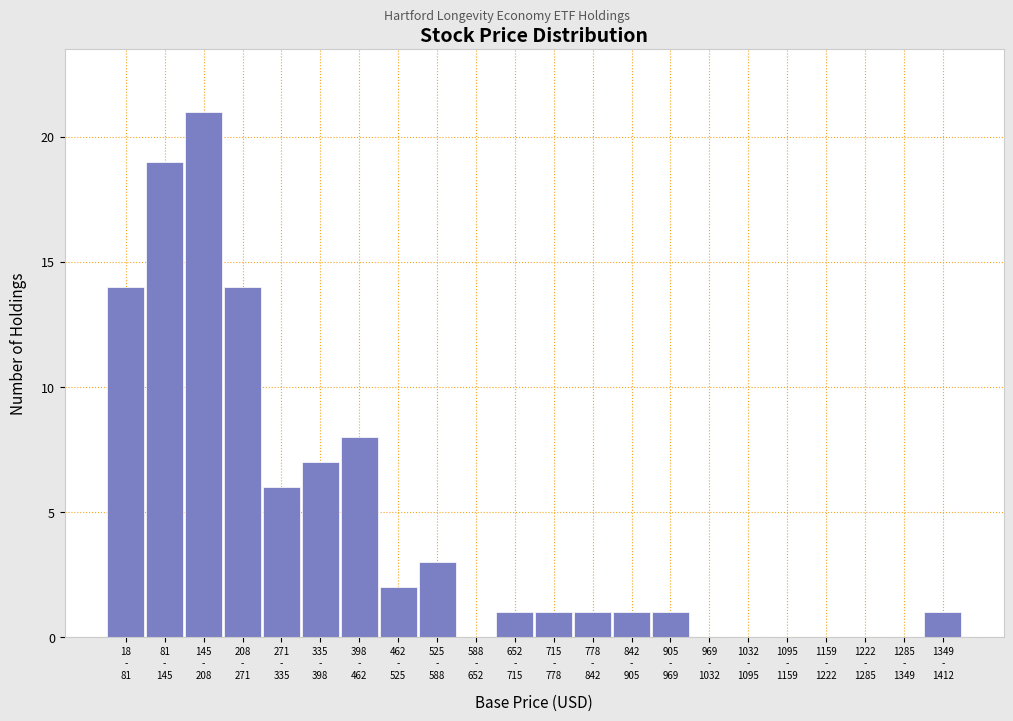

What is the sum of all values?

100